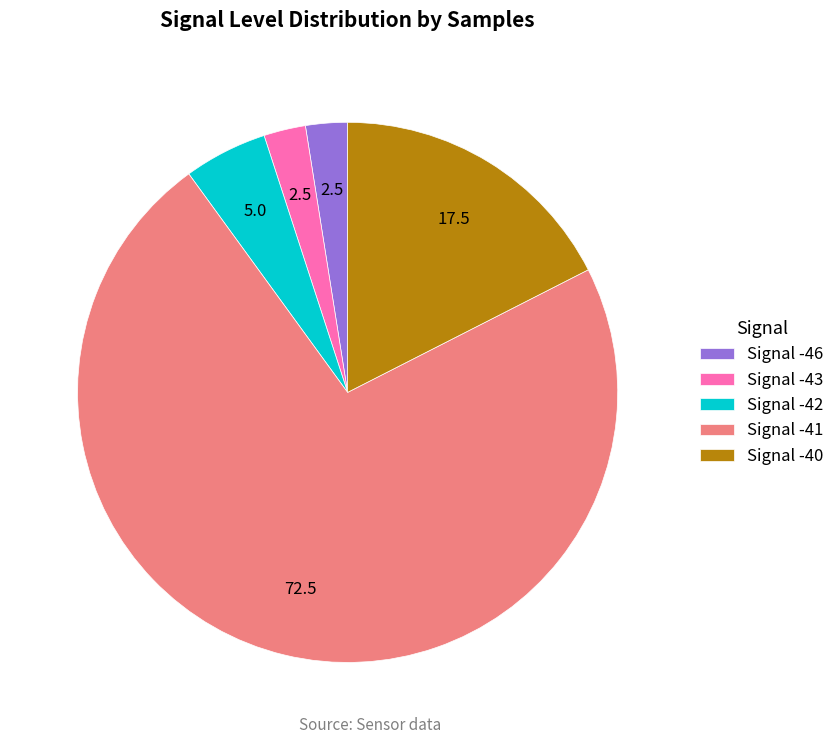

Combined, do Signal -41 and Signal -43 account for over 50%?

Yes